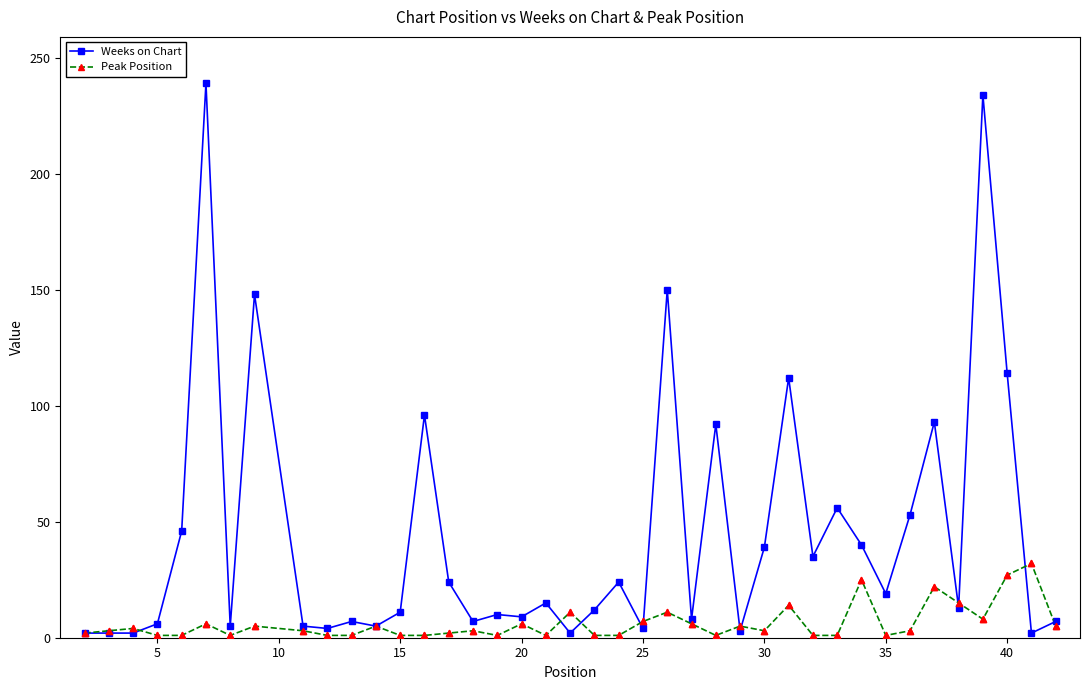

Which series has the widest spread of values?

Weeks on Chart